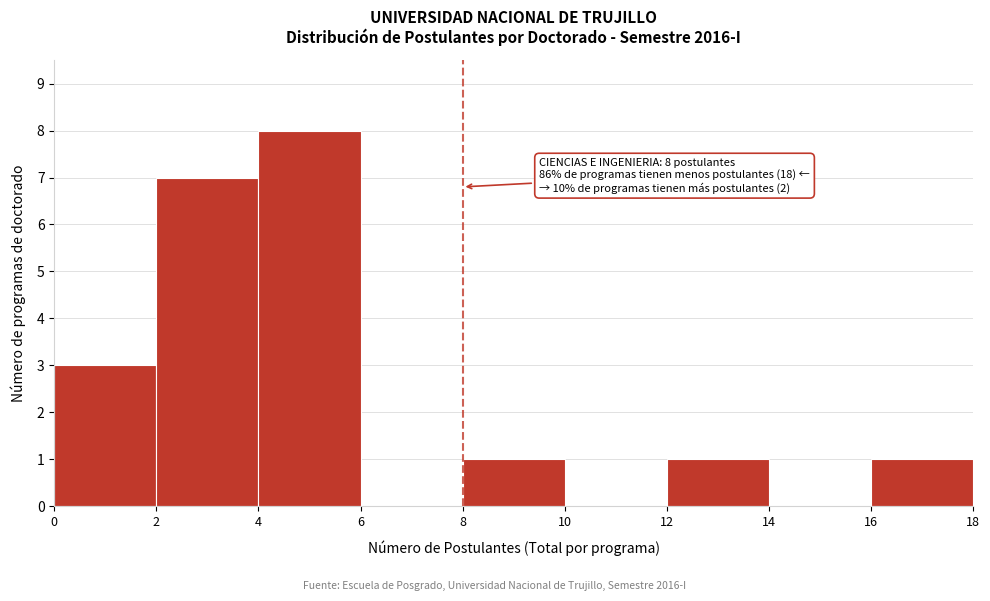

Which range on the x-axis has the tallest bar?

4 to 6